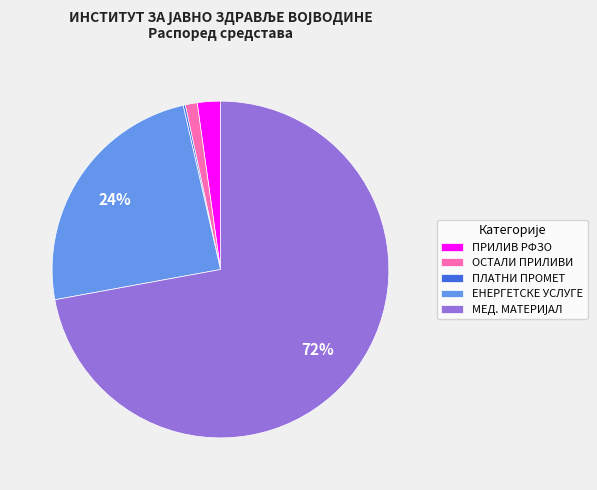

Does any single category account for the majority?

Yes